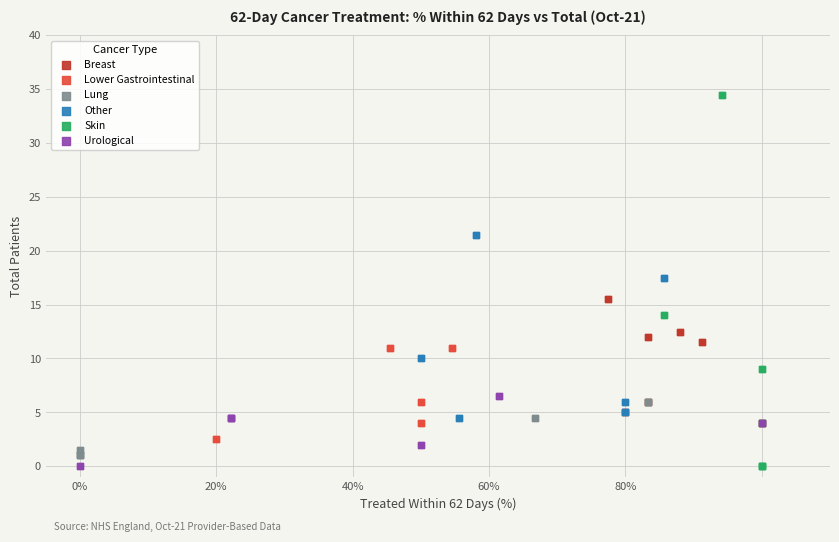

Which series contains the highest Y value?

Skin